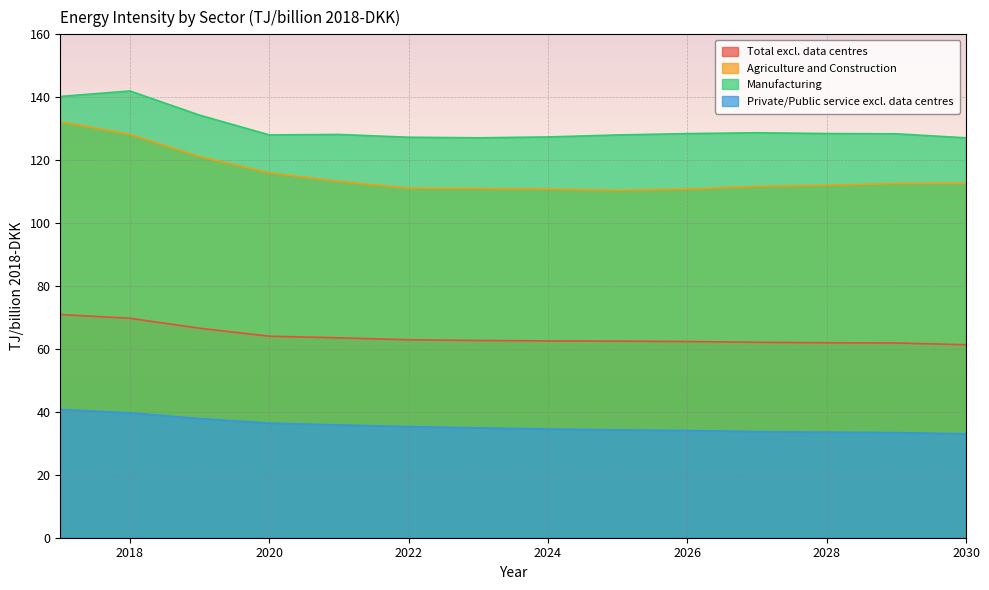

What is the minimum value shown in the chart?

33.0